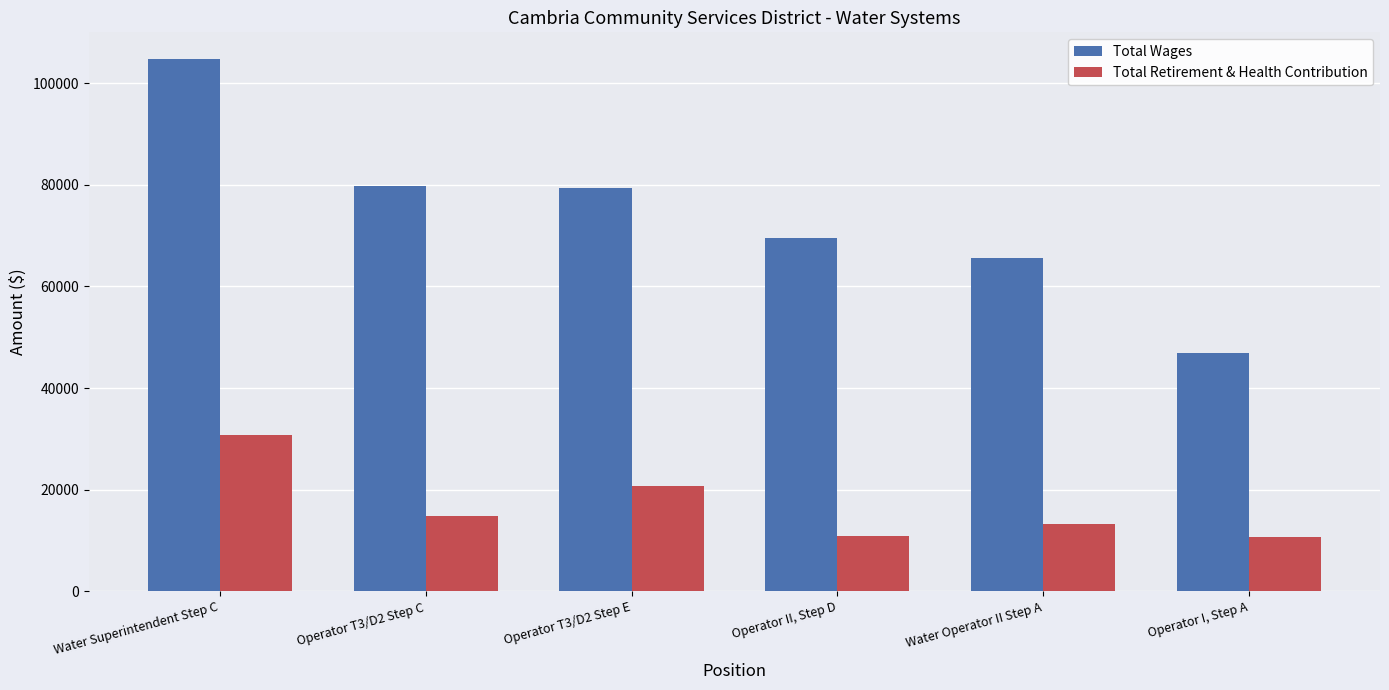

Which category has the lowest value in the Total Wages series?

Operator I, Step A